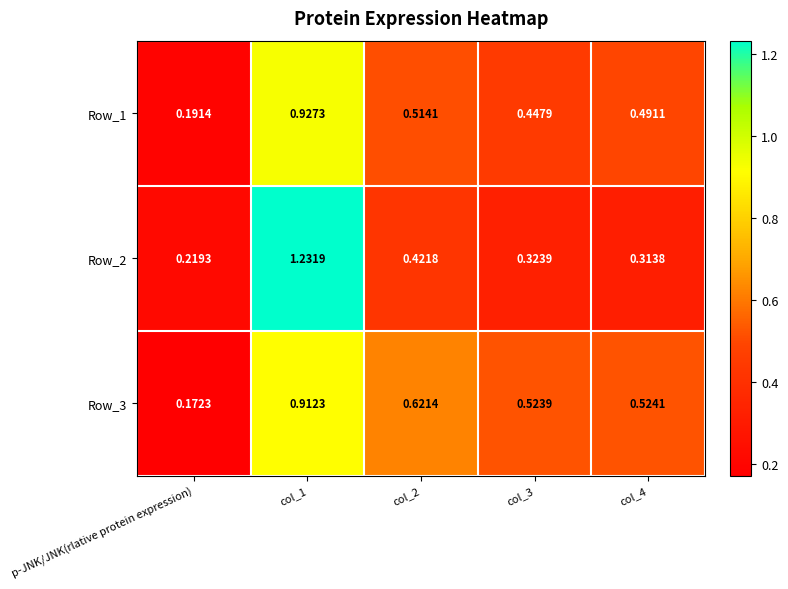

Is the value of Row_2 at col_4 greater than the value of Row_1 at col_2?

No